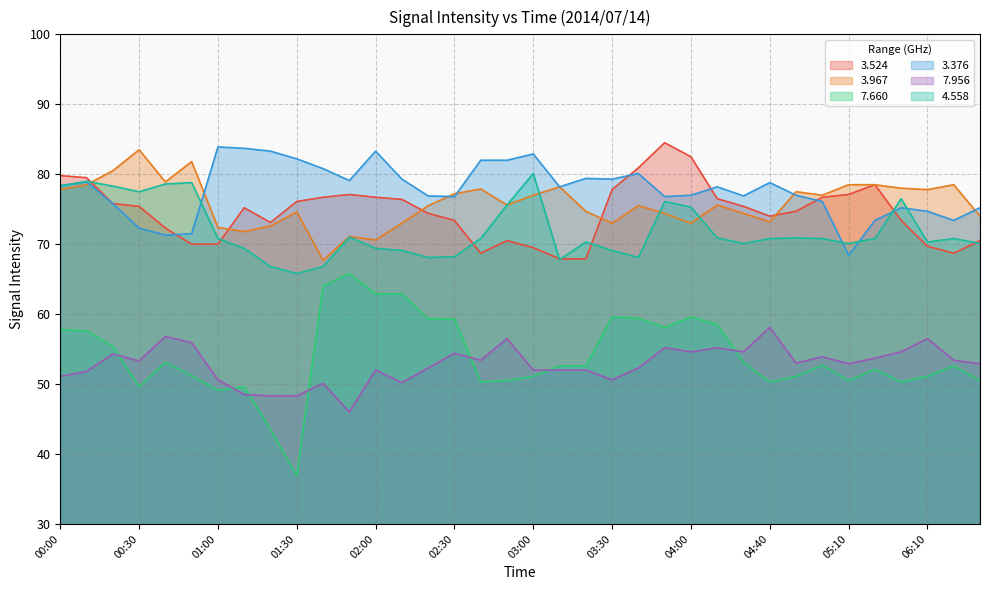

Read the   3.524 value at 04:10.

76.5